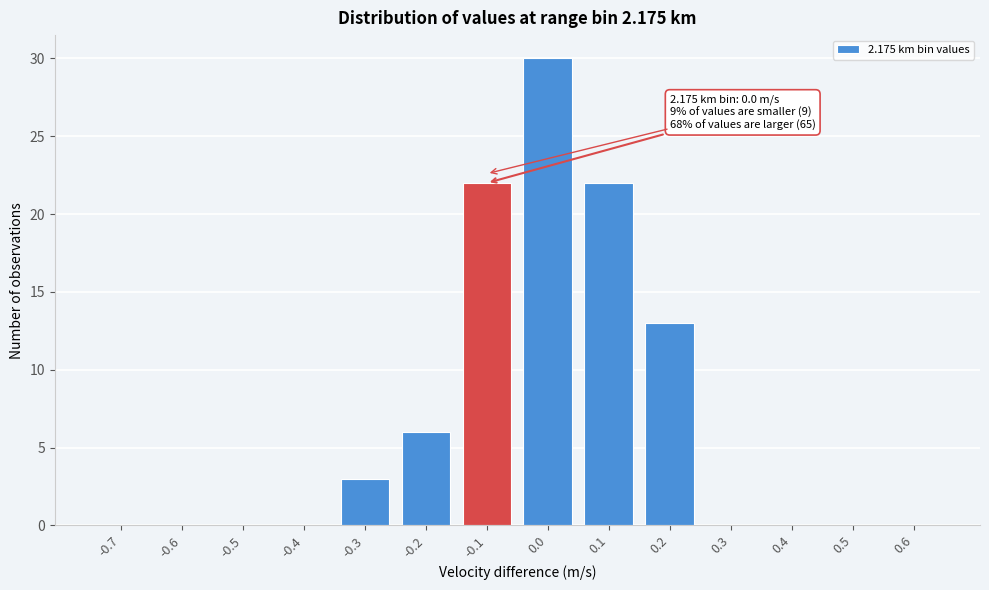

Reading left to right, transcribe all the data shown in this chart.

-0.7=0	-0.6=0	-0.5=0	-0.4=0	-0.3=3	-0.2=6	-0.1=22	0.0=30	0.1=22	0.2=13	0.3=0	0.4=0	0.5=0	0.6=0